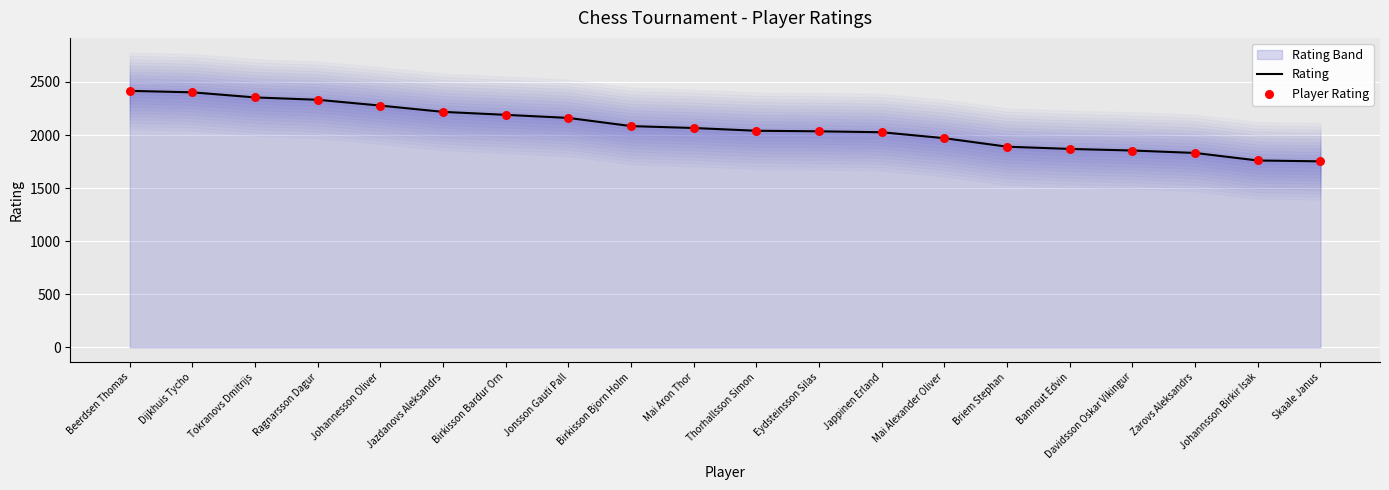

What is the total value across all series at Johannsson Birkir Isak?

3520